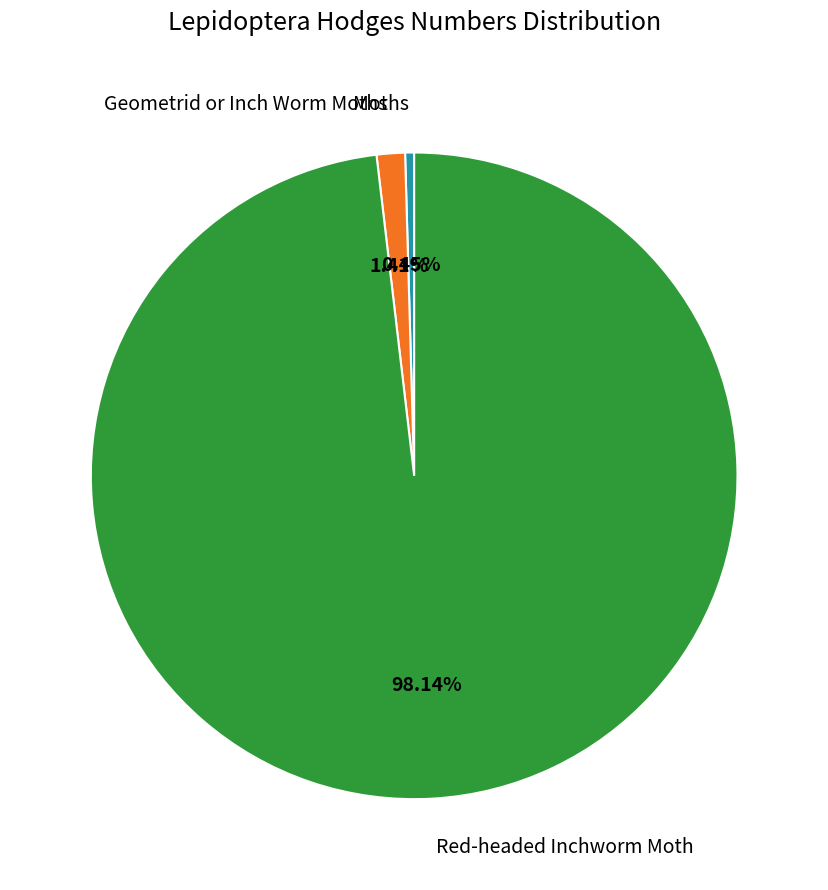

True or false: Geometrid or Inch Worm Moths accounts for 1% of the total.

True